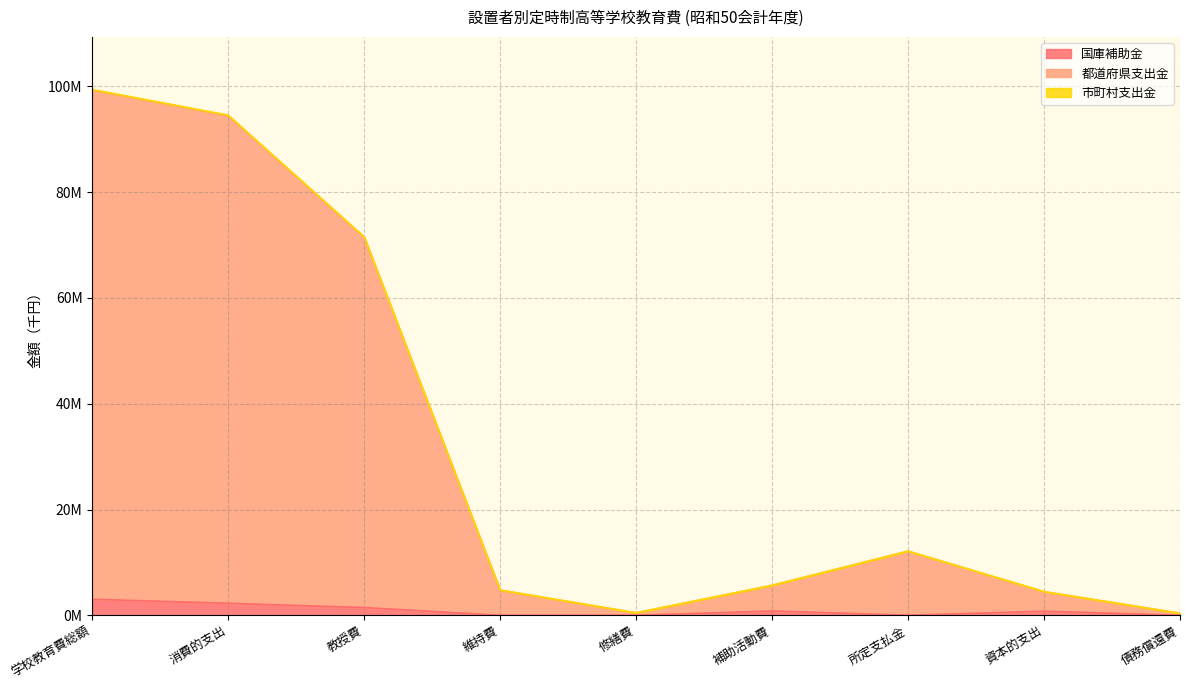

At how many categories does at least one series exceed 25291694?

3